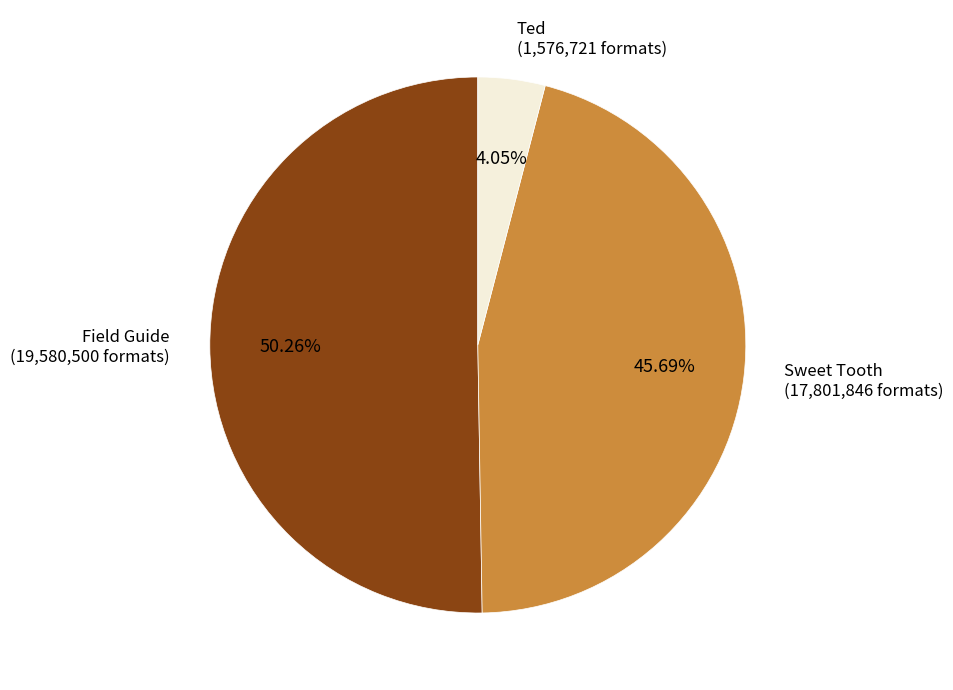

What percentage is the Ted slice, to the nearest percent?

4%